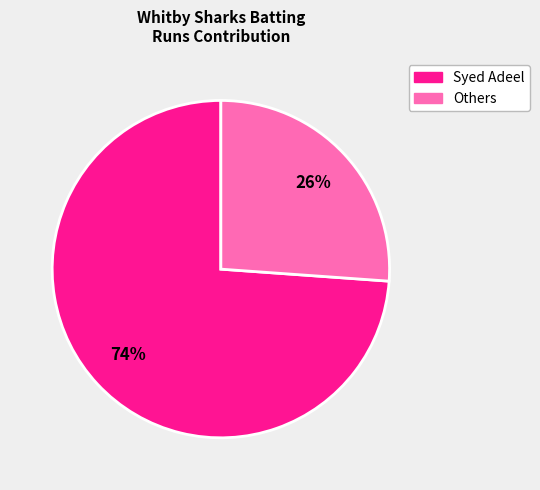

To the nearest percent, what is the difference between the largest and smallest slice percentages?

48%